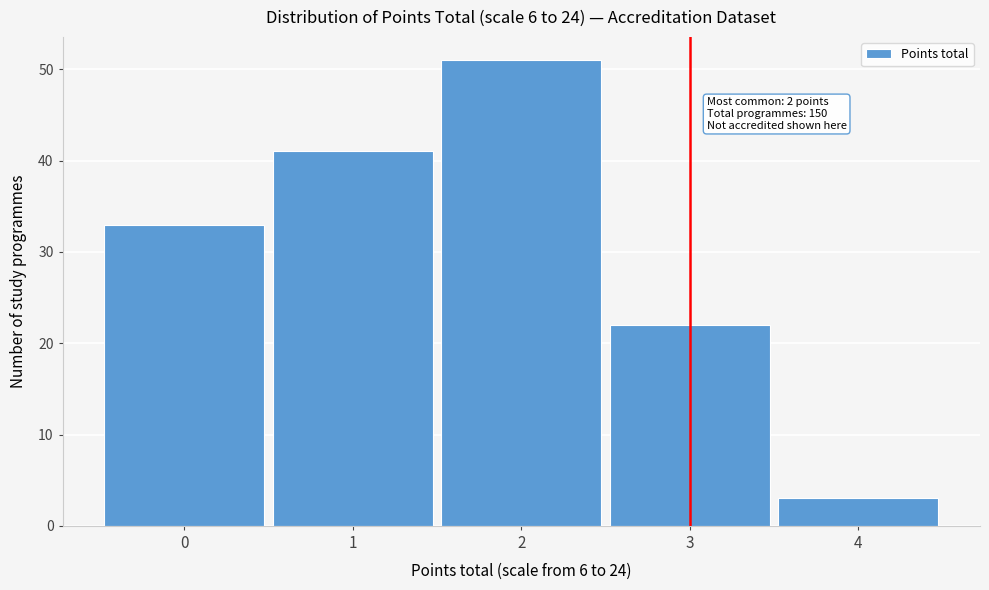

Reading left to right, transcribe all the data shown in this chart.

0=33	1=41	2=51	3=22	4=3